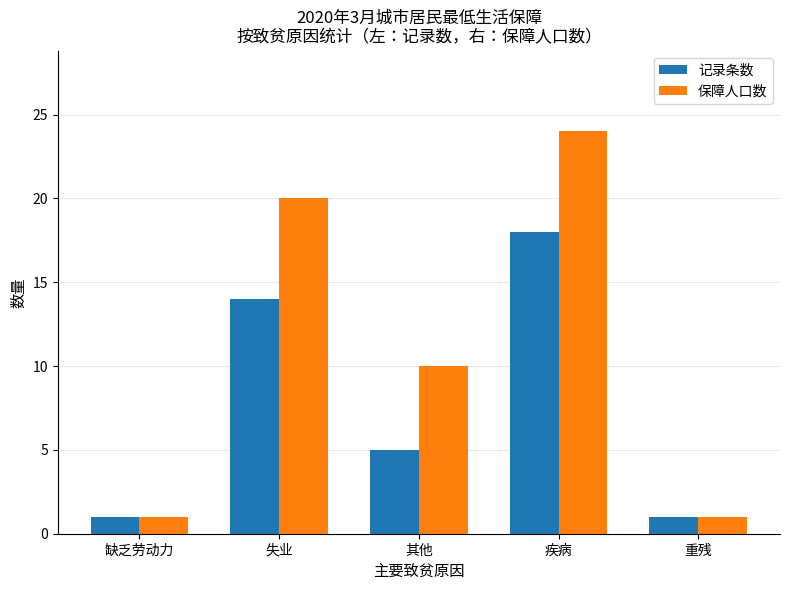

Which series has the largest range (max minus min)?

保障人口数